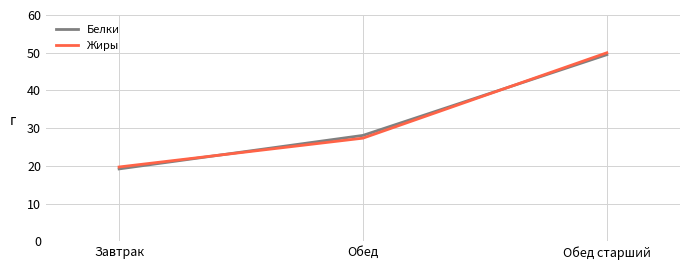

Is the value of Жиры at Завтрак greater than the value of Белки at Обед старший?

No